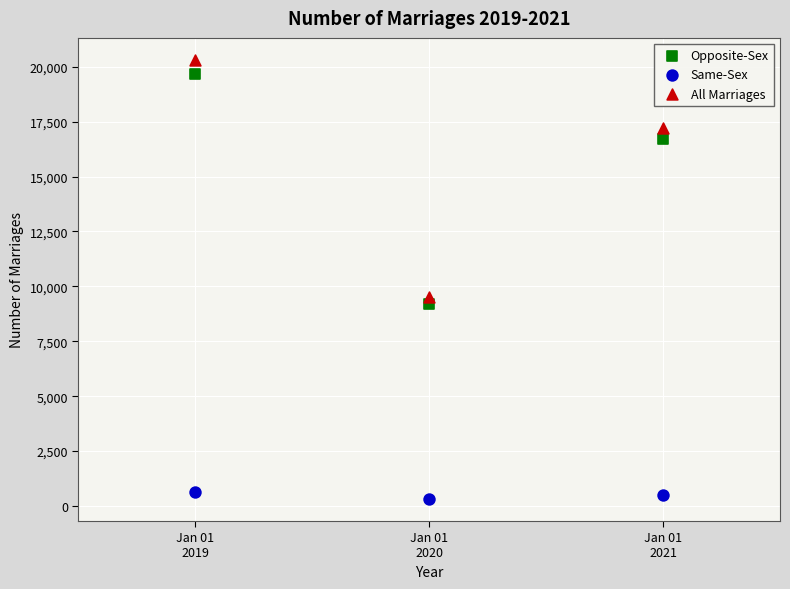

What are all the series names shown in the legend?

Opposite-Sex, Same-Sex, All Marriages